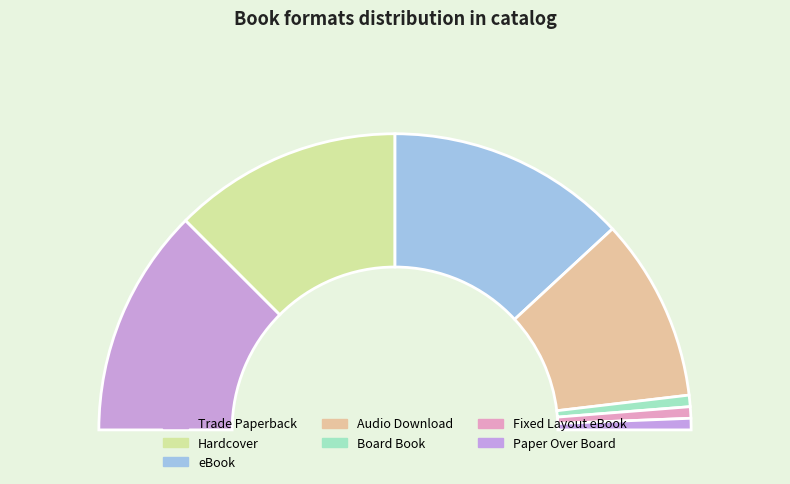

To the nearest percent, what portion does Hardcover represent?

25%